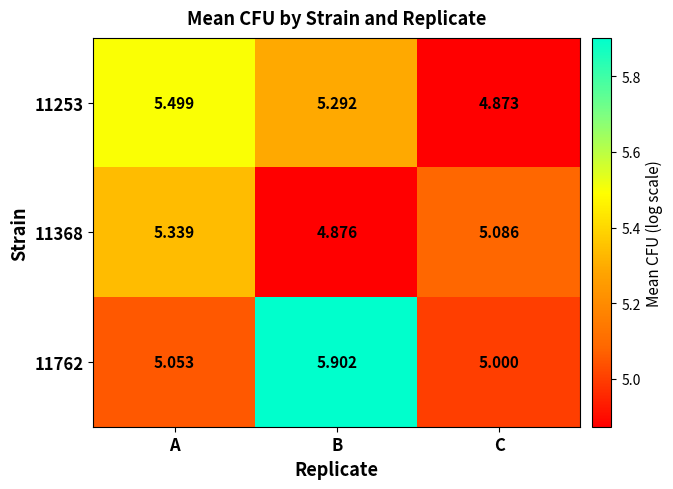

List the labels in order of 11368 value, smallest first.

B, C, A